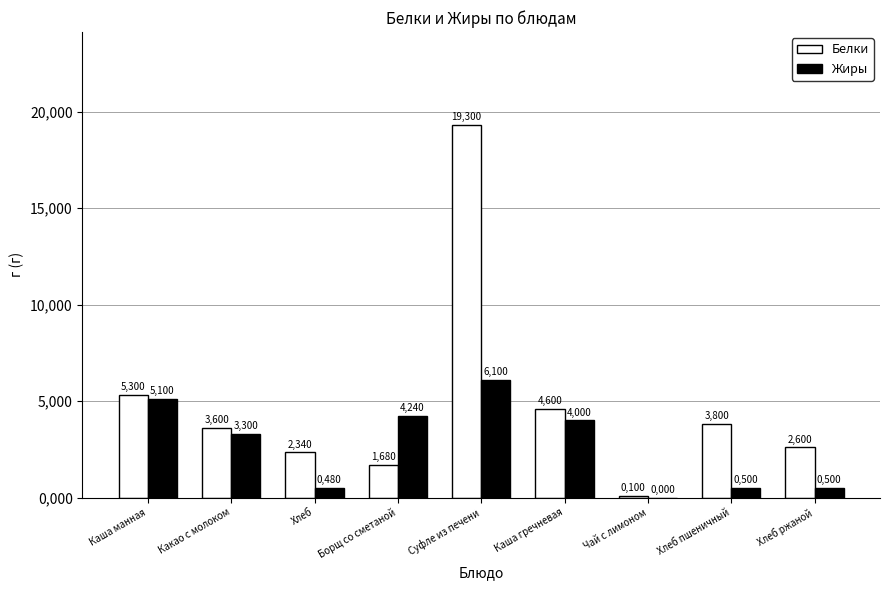

Does the chart contain stacked bars?

No